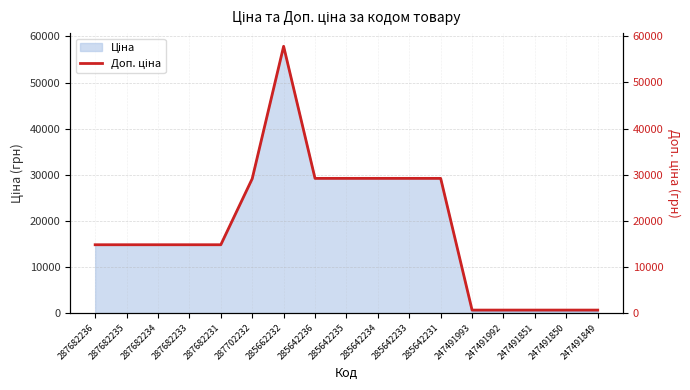

Rank the categories by value from highest to lowest.

285662232, 285642236, 285642235, 285642234, 285642233, 285642231, 287702232, 287682236, 287682235, 287682234, 287682233, 287682231, 247491993, 247491992, 247491851, 247491850, 247491849